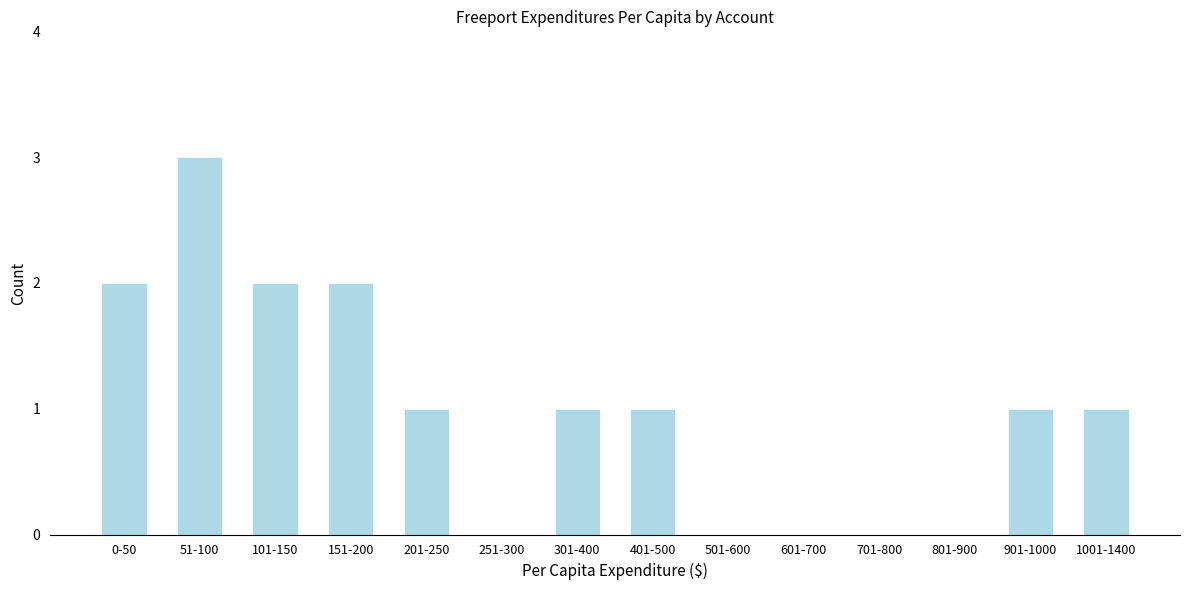

Reading right to left, list all the values displayed in this chart.

1001-1400=1	901-1000=1	801-900=0	701-800=0	601-700=0	501-600=0	401-500=1	301-400=1	251-300=0	201-250=1	151-200=2	101-150=2	51-100=3	0-50=2